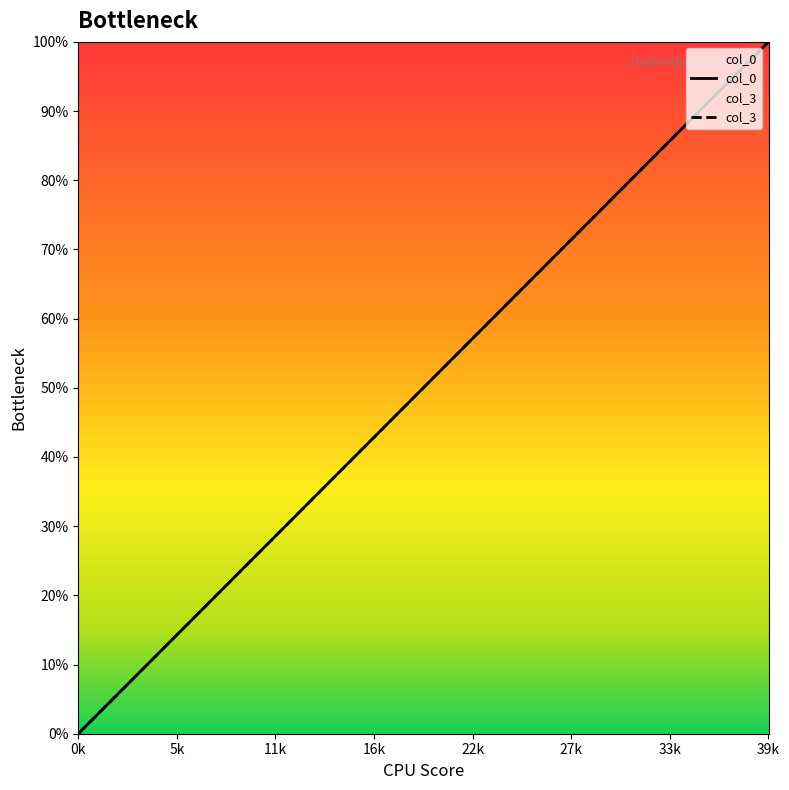

What position from the right is 12?

28